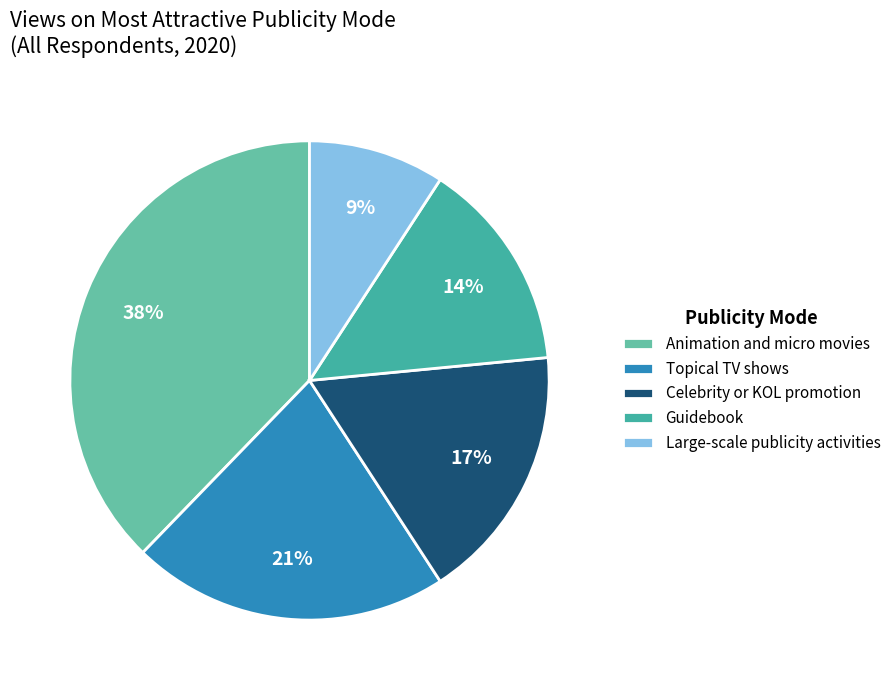

Is there a majority slice in this chart?

No